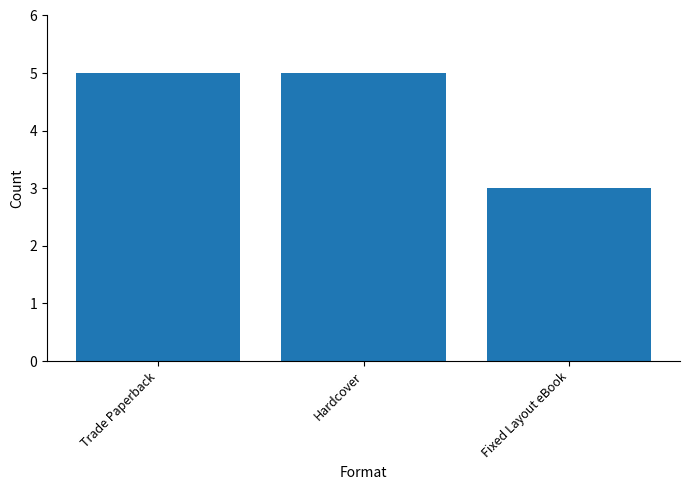

Approximately how many times larger is the value at Trade Paperback compared to Fixed Layout eBook?

1.7